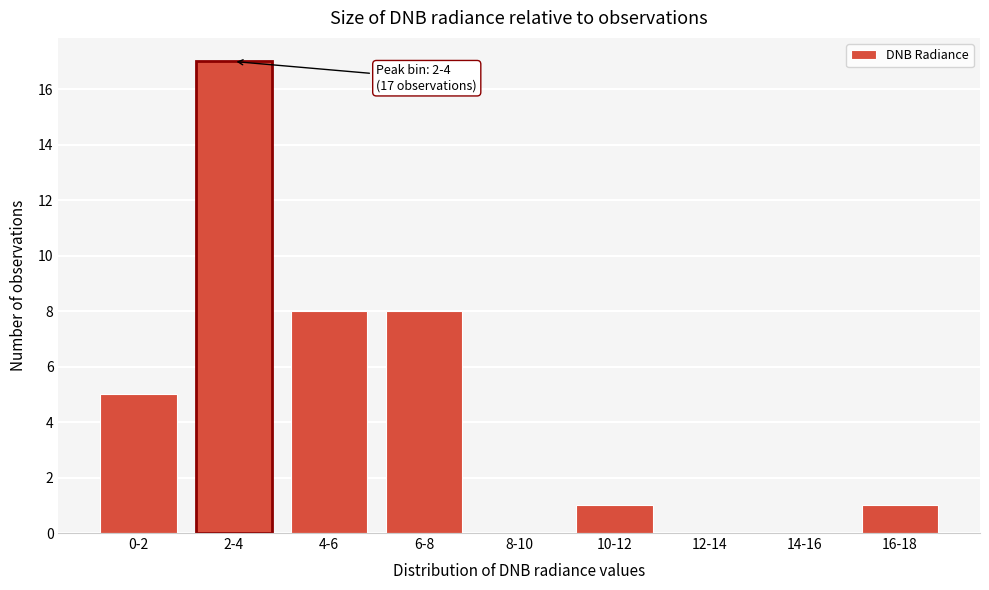

Reading left to right, transcribe all the data shown in this chart.

0-2=5	2-4=17	4-6=8	6-8=8	8-10=0	10-12=1	12-14=0	14-16=0	16-18=1